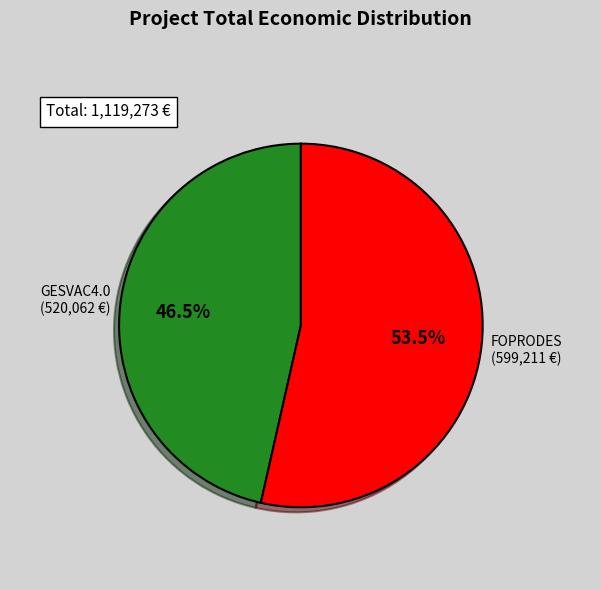

Is there any slice that represents more than half of the pie?

Yes